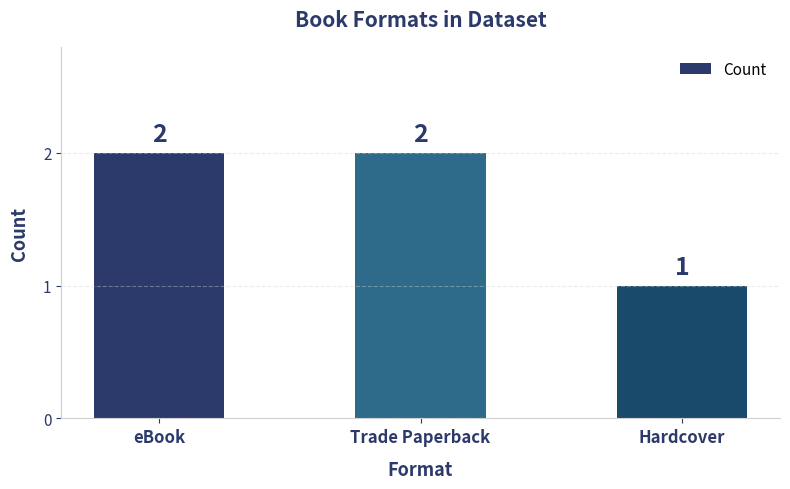

What is the label of the 2nd bar from the right?

Trade Paperback